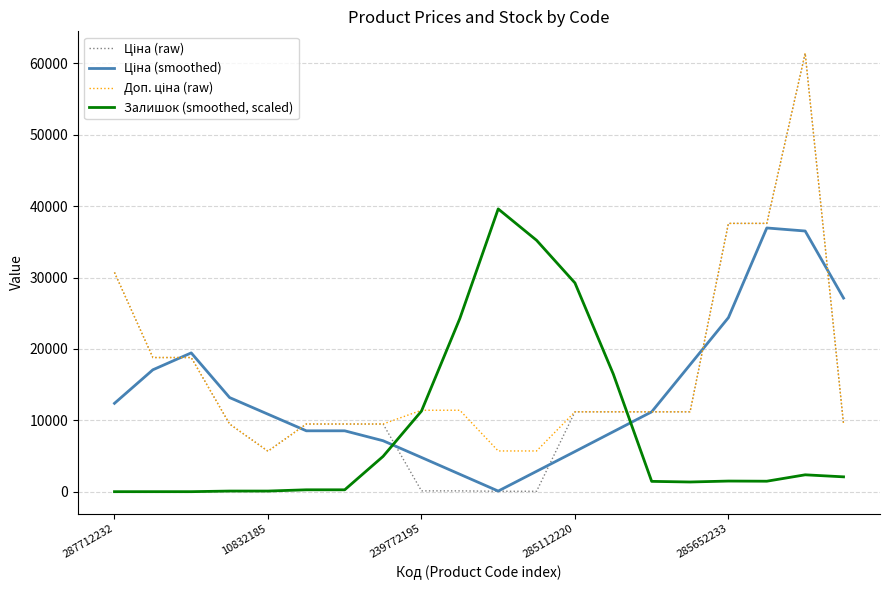

What is the maximum value shown in the chart?

61434.3